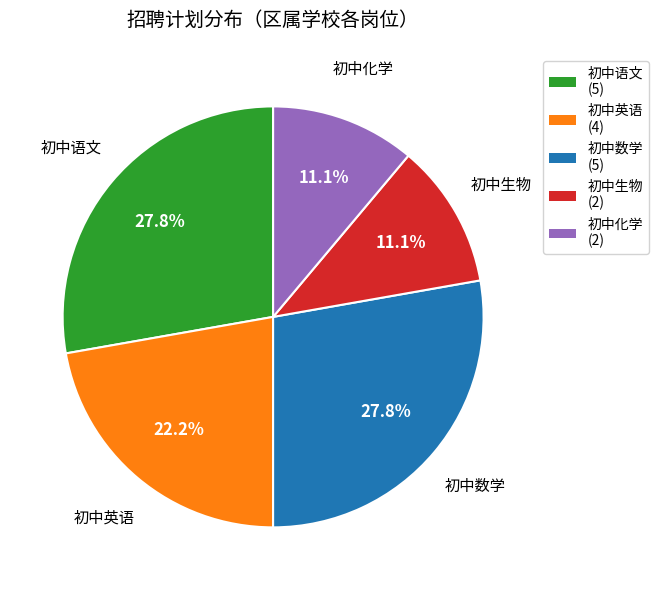

Which has a higher value, 初中语文 or 初中生物?

初中语文